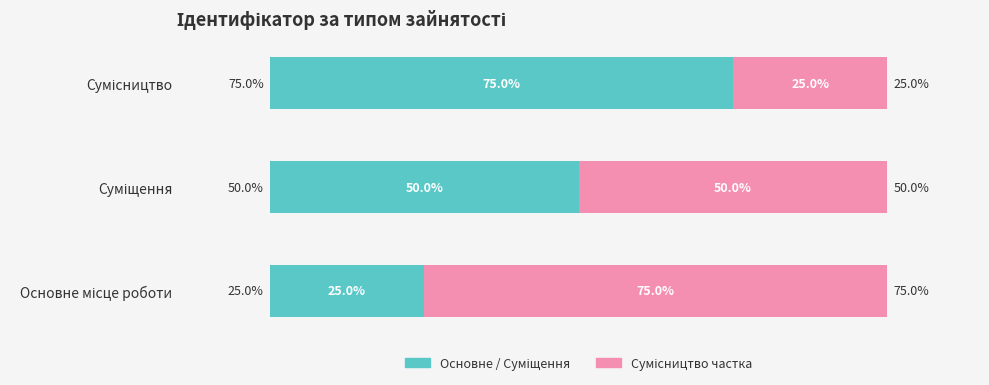

What is the value of the Ідентифікатор (right) bar at the 3rd from the left?

25